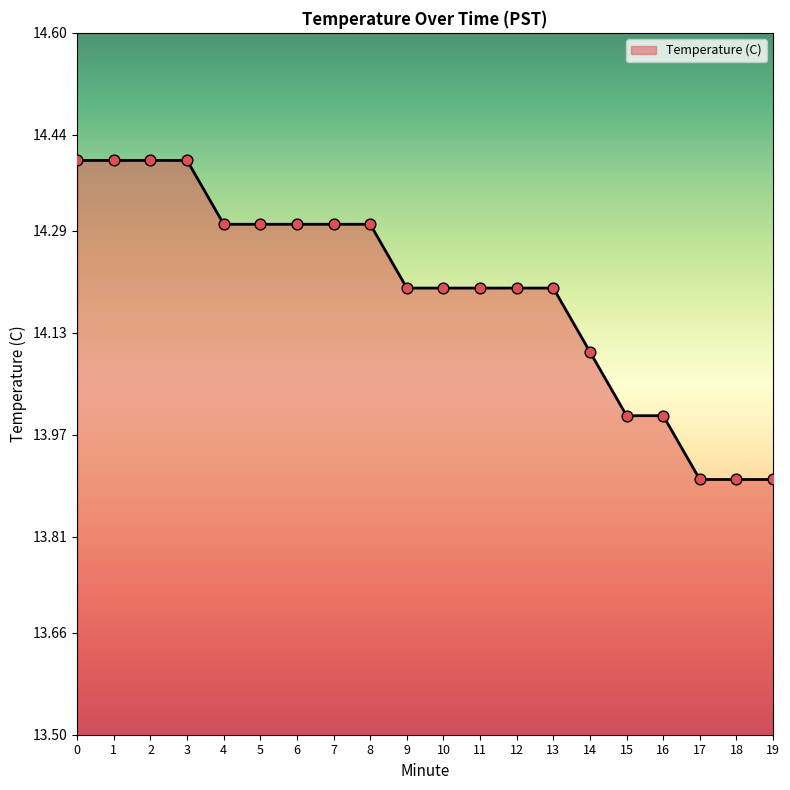

Between 18 and 16, which is larger?

16